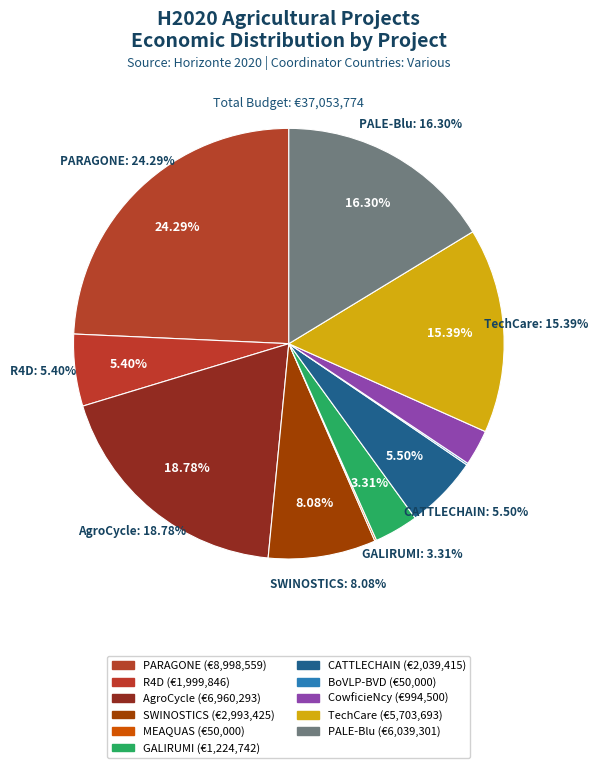

Does PARAGONE represent more than half of the total?

No